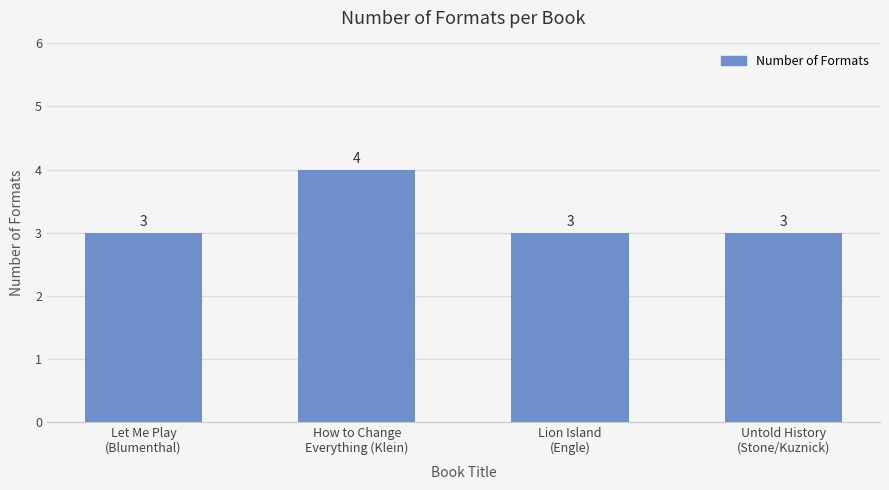

Reading right to left, what are all the values shown in this chart?

3	3	4	3